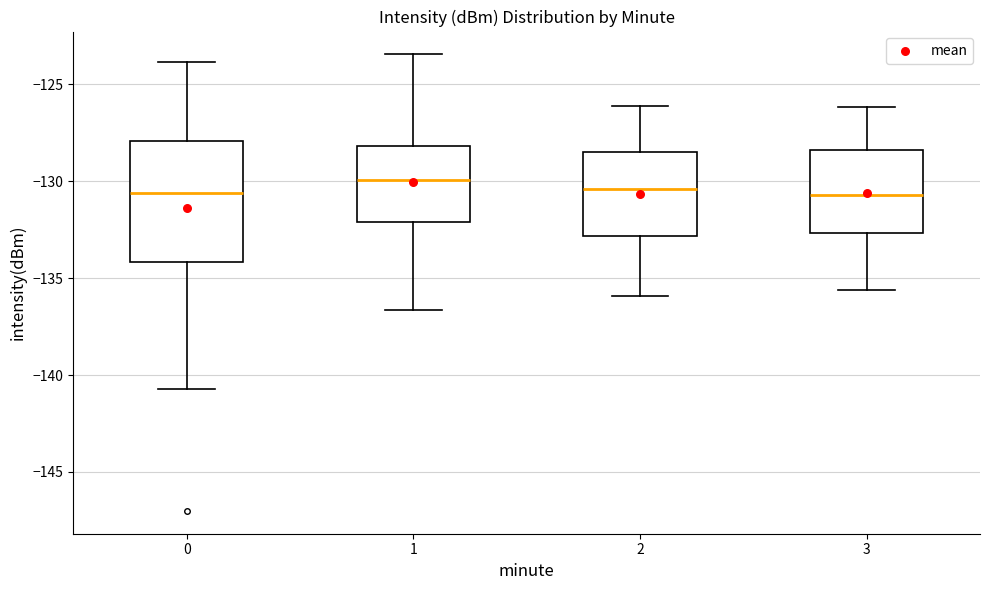

Reading left to right, transcribe this box plot: for each box, give where its median line is, the range the box spans, and where its two whiskers end, as read against the y-axis. The values are not printed on the chart, so give them approximately, as read against the axis.

0: median -130.5, box -134.0 to -128.0, whiskers -140.5 to -124.0
1: median -130.0, box -132.0 to -128.0, whiskers -136.5 to -123.5
2: median -130.5, box -133.0 to -128.5, whiskers -136.0 to -126.0
3: median -130.5, box -132.5 to -128.5, whiskers -135.5 to -126.0